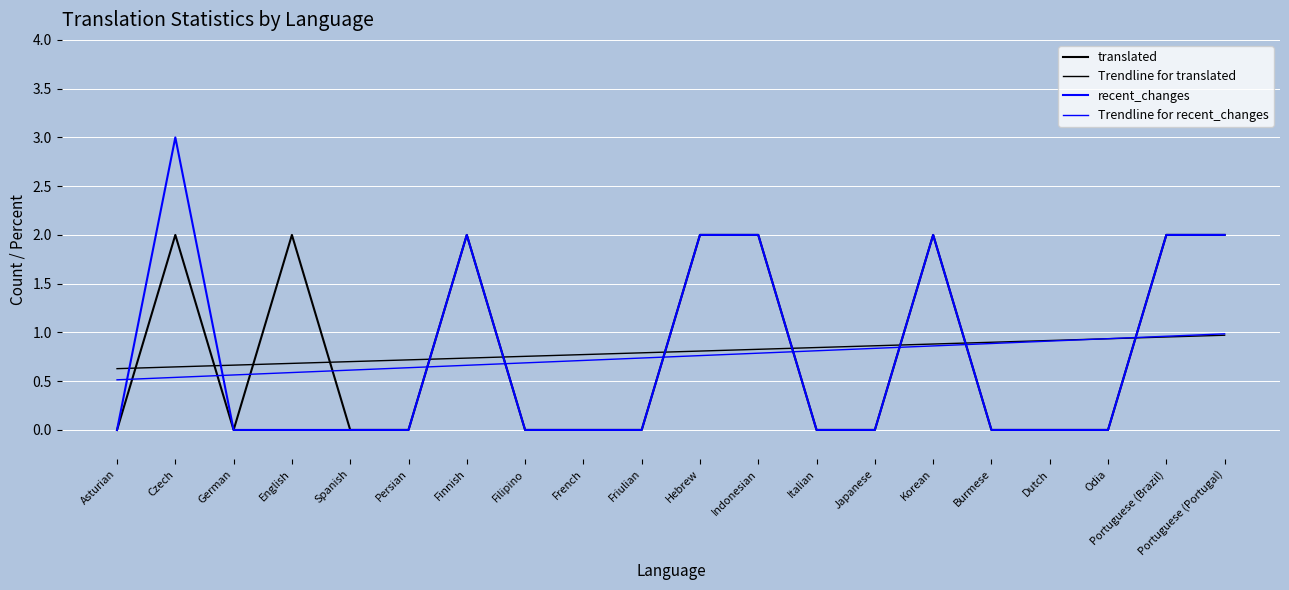

What is the total value across all series at Korean?

5.7